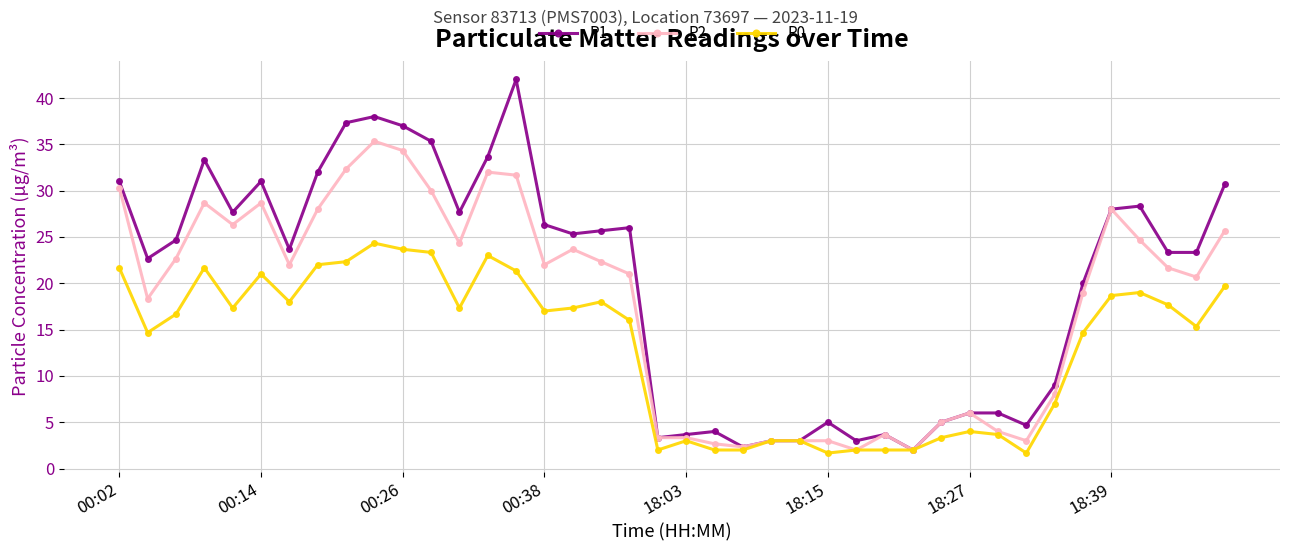

Which series has the largest range (max minus min)?

P1